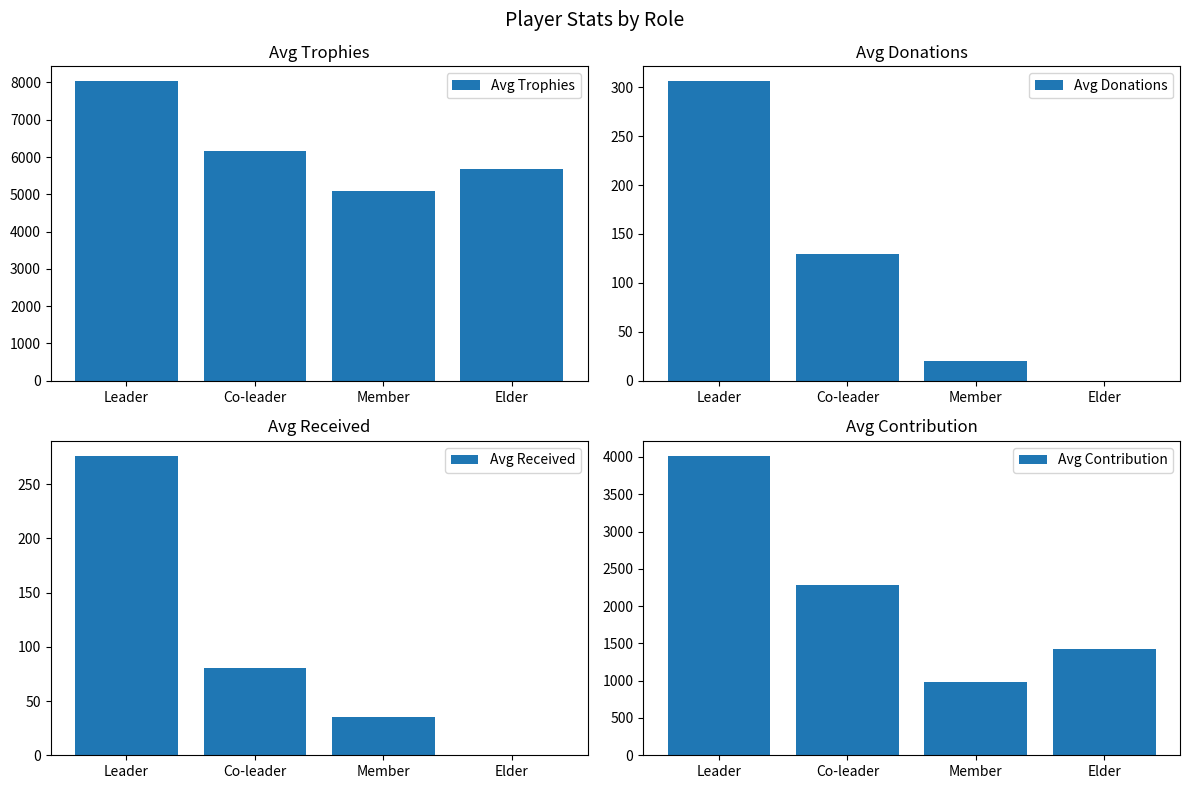

What is the difference between the maximum and second lowest values in the Avg Contribution series?

2594.0